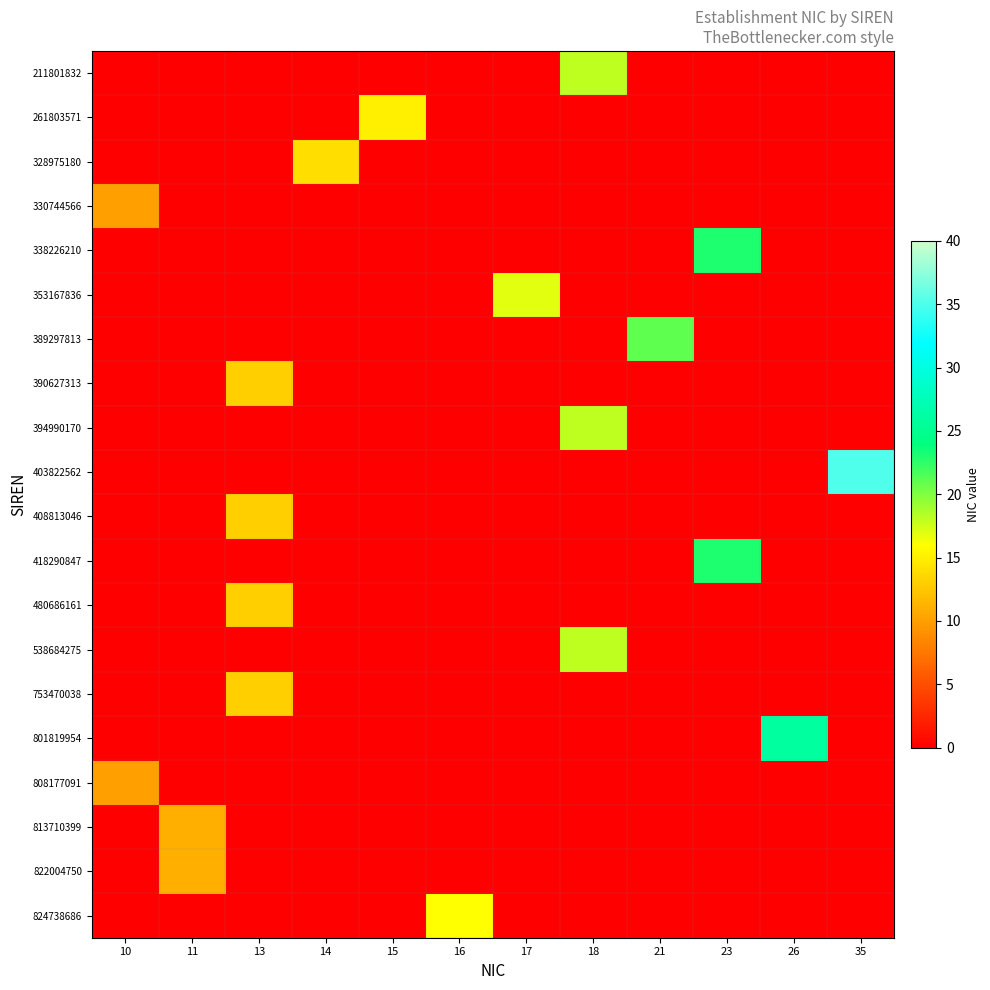

At 18, list the series in order from smallest to largest.

261803571, 328975180, 330744566, 338226210, 353167836, 389297813, 390627313, 403822562, 408813046, 418290847, 480686161, 753470038, 801819954, 808177091, 813710399, 822004750, 824738686, 211801832, 394990170, 538684275